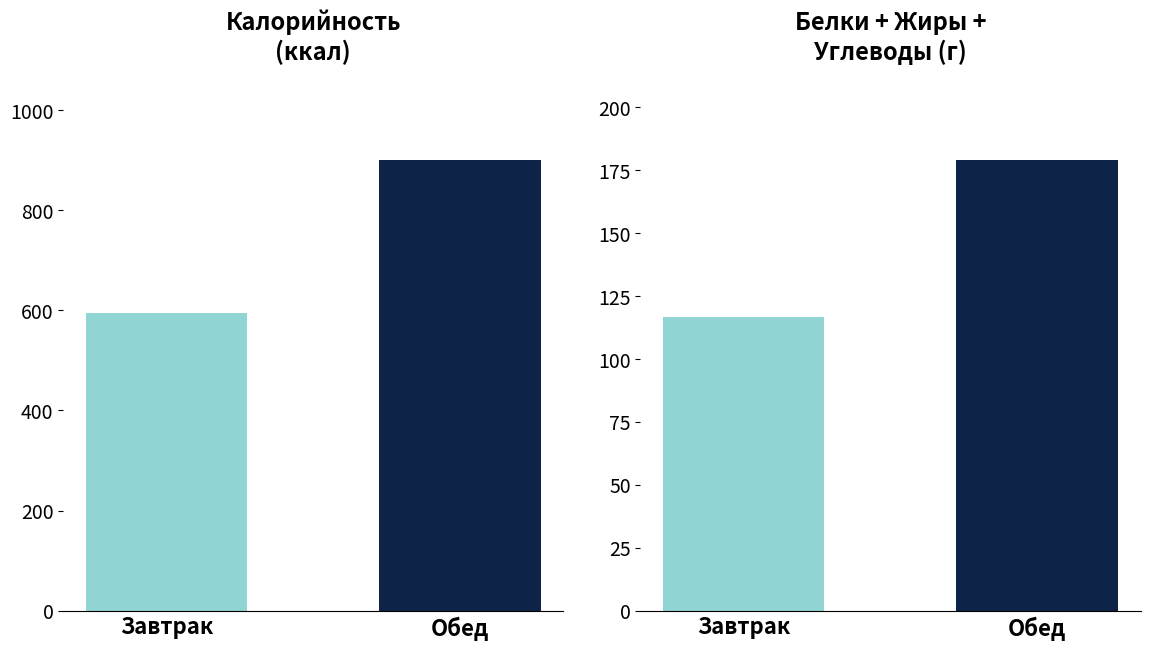

Which series has the widest spread of values?

Калорийность